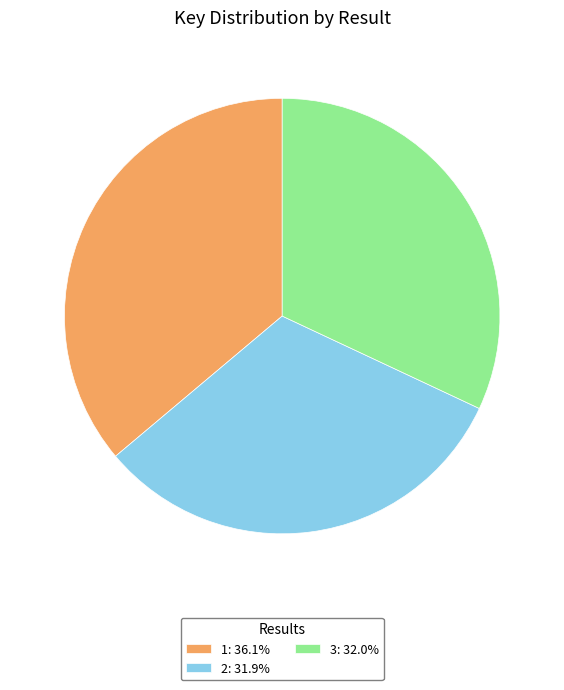

The 2 slice represents 32% of the pie. True or false?

True